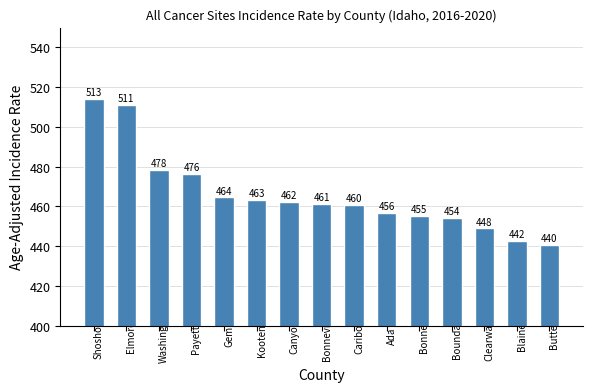

What is the label of the 4th bar from the left?

Payette